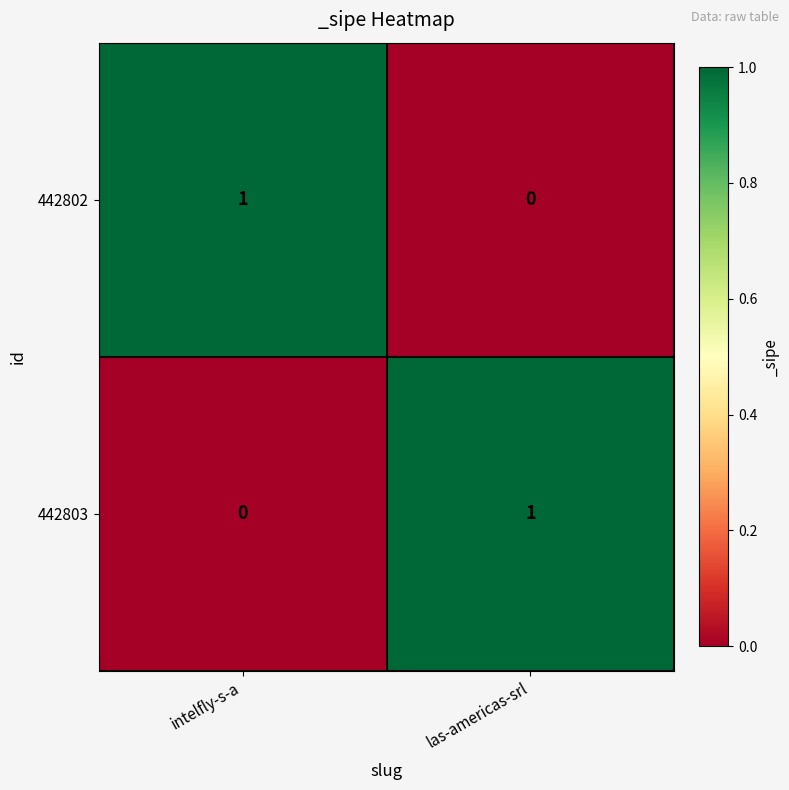

Where is 442802 nearest to the value 0?

las-americas-srl